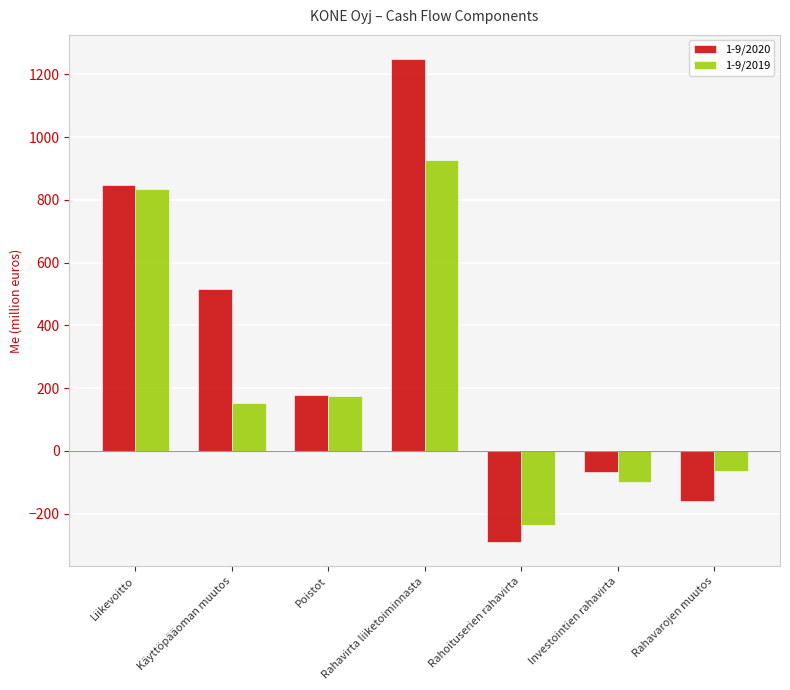

What is the difference between the 1-9/2020 values at Liikevoitto and Rahoituserien rahavirta?

1136.4